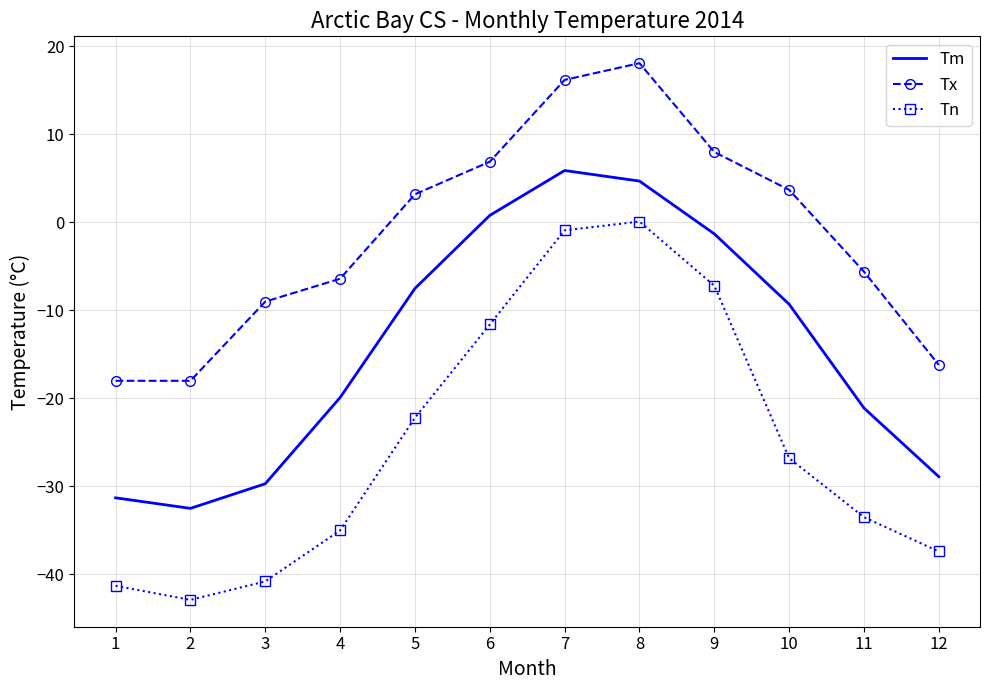

Count the number of data series in this chart.

3